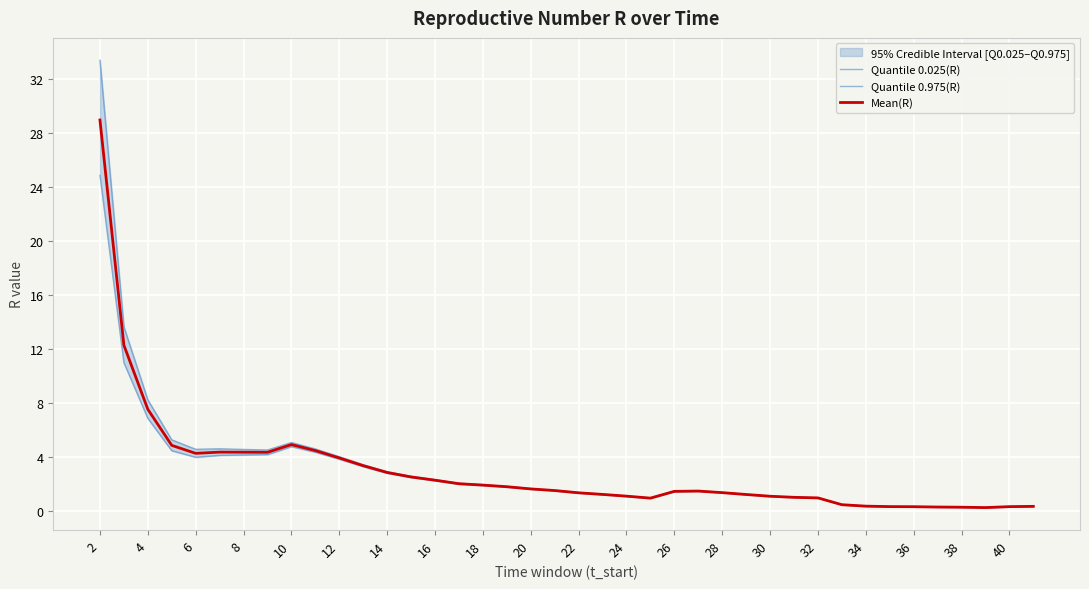

What are all the series names shown in the legend?

Quantile 0.025(R), Quantile 0.975(R), Mean(R)